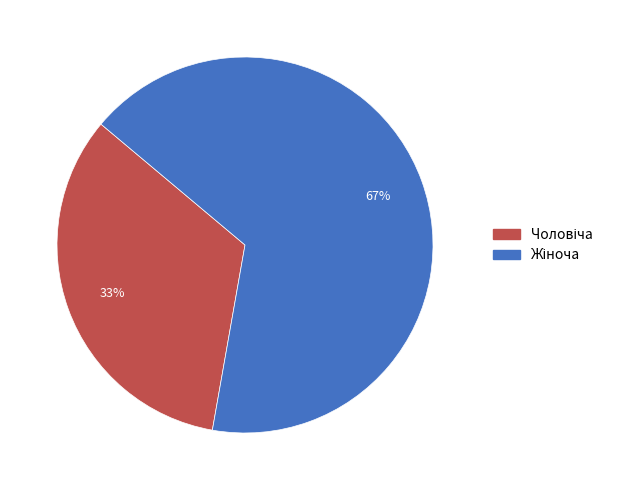

How many segments does this pie chart have?

2